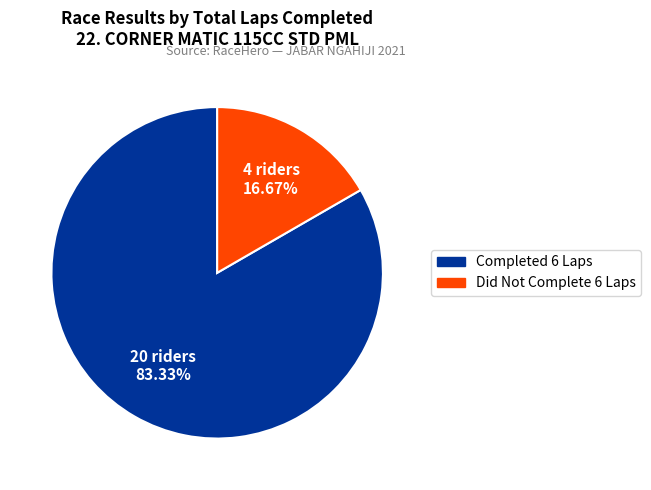

How many segments does this pie chart have?

2